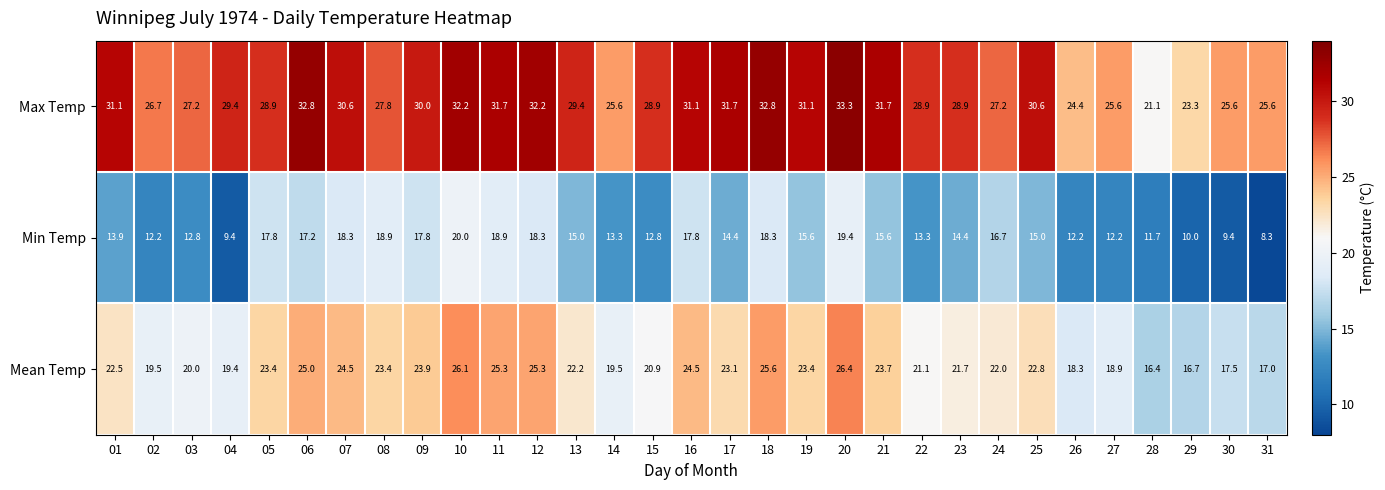

Which series has the largest total across all categories?

Max Temp